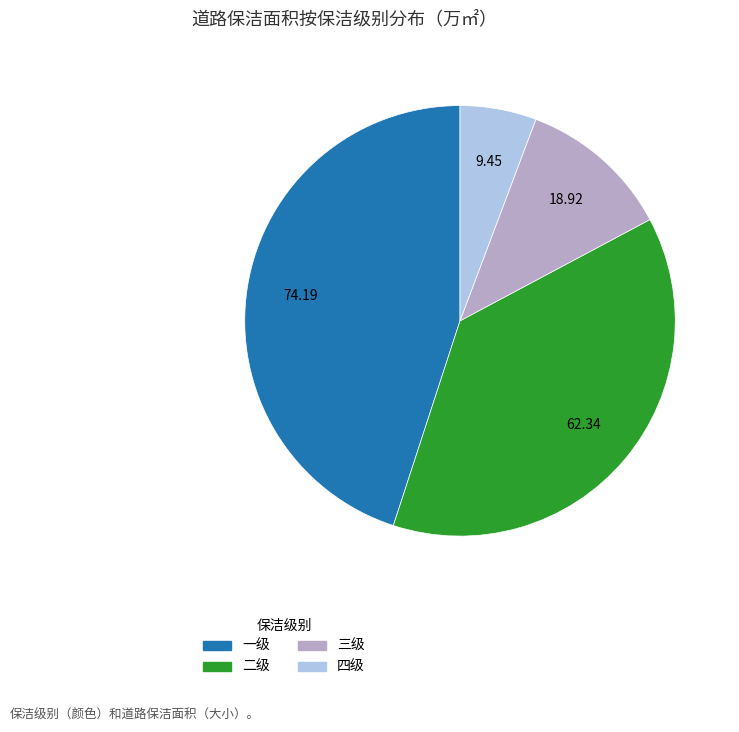

What is the ratio of the value at 四级 to the value at 三级?

0.5